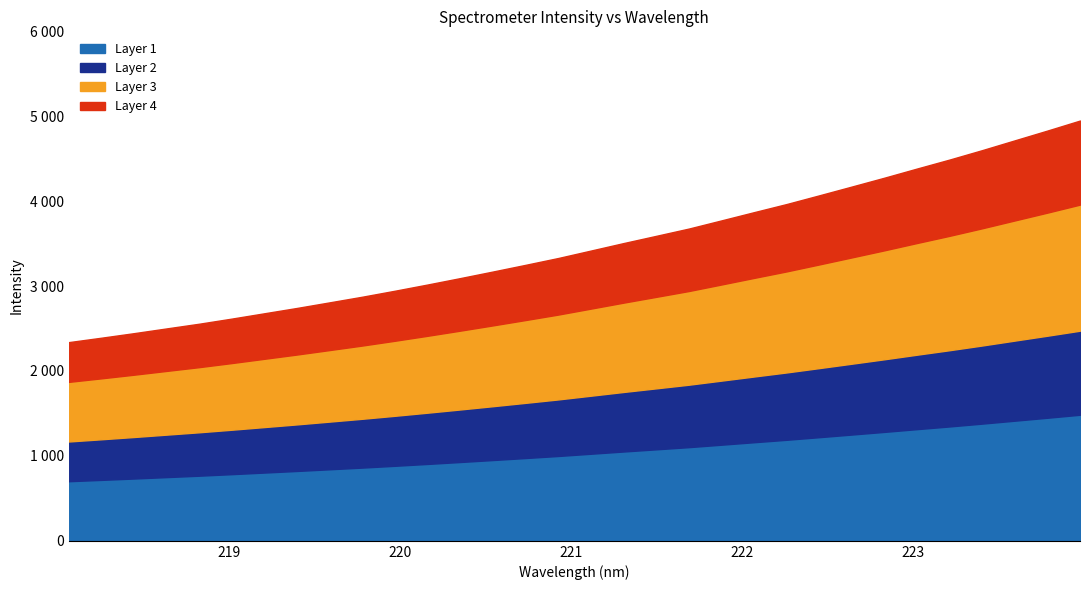

What value does the data have at 219.2067?

2680.0